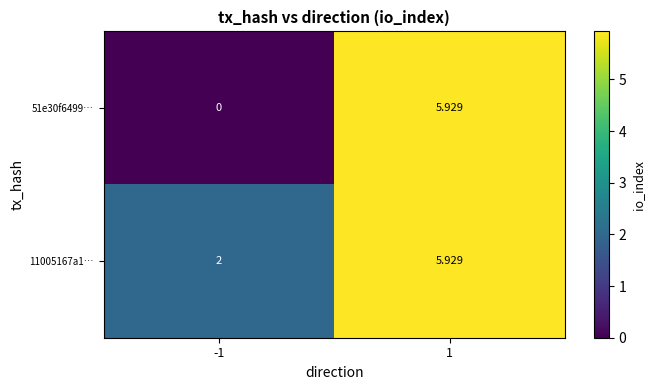

Is the value of 11005167a1… at -1 greater than the value of 51e30f6499… at 1?

No